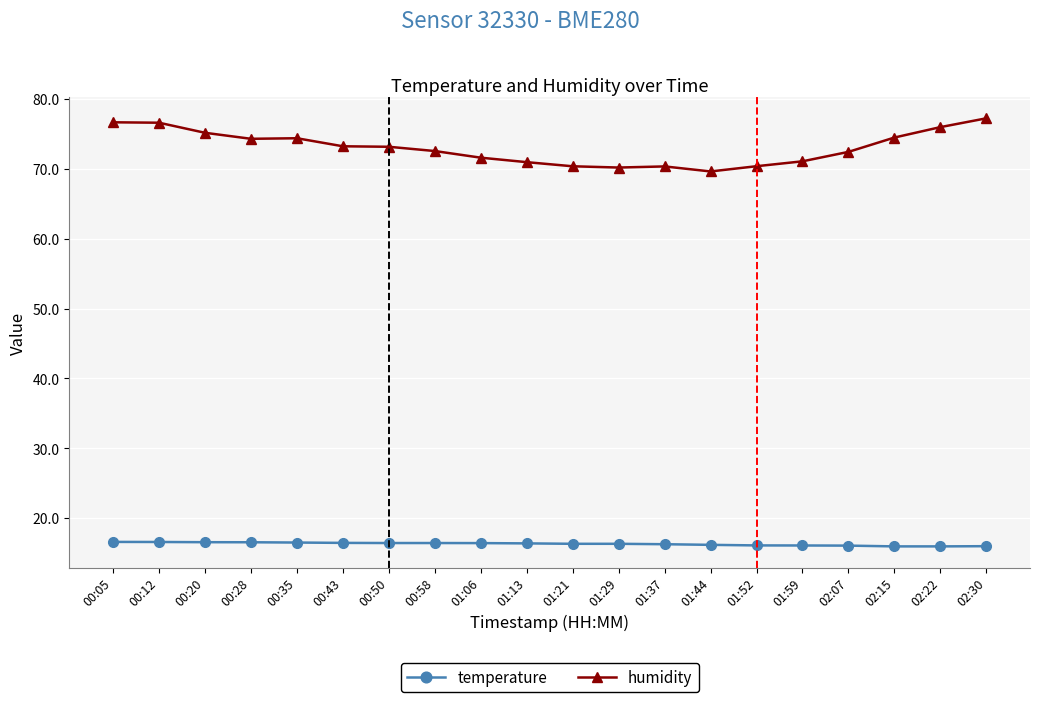

At which label does humidity first exceed 73?

00:05